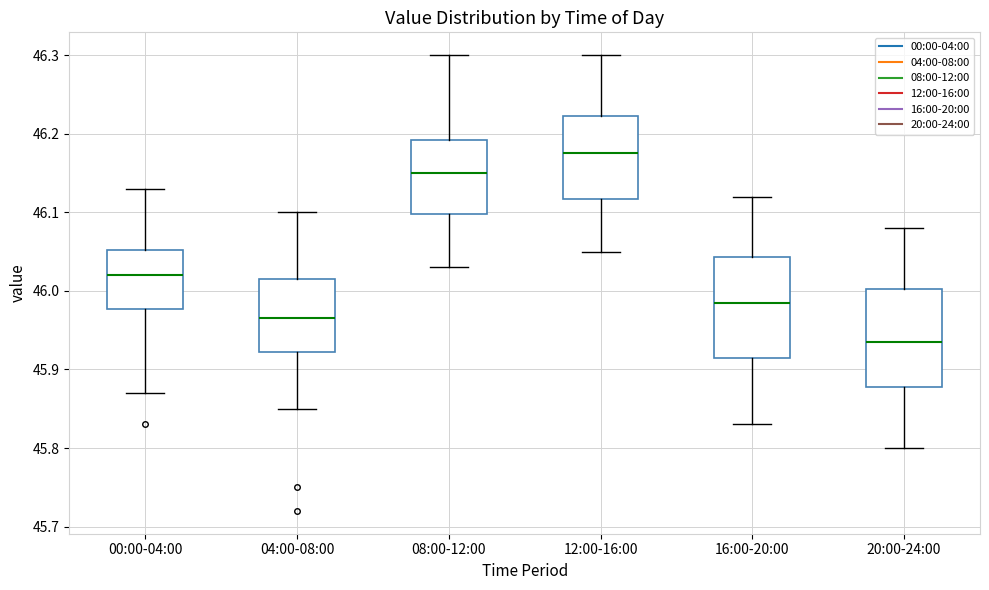

Where does the median line of the box for 04:00-08:00 sit on the y-axis? The values are not printed on the chart, so give them approximately, as read against the axis.

45.97